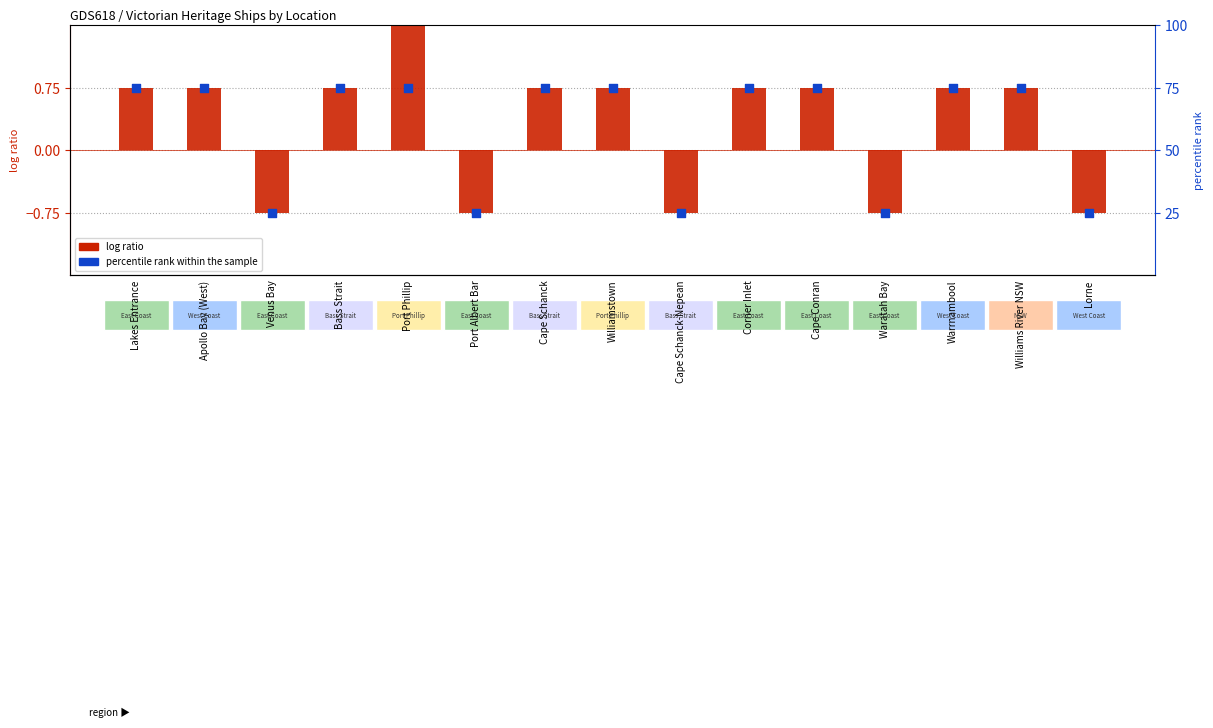

What are all the series names shown in the legend?

log ratio, percentile rank within the sample